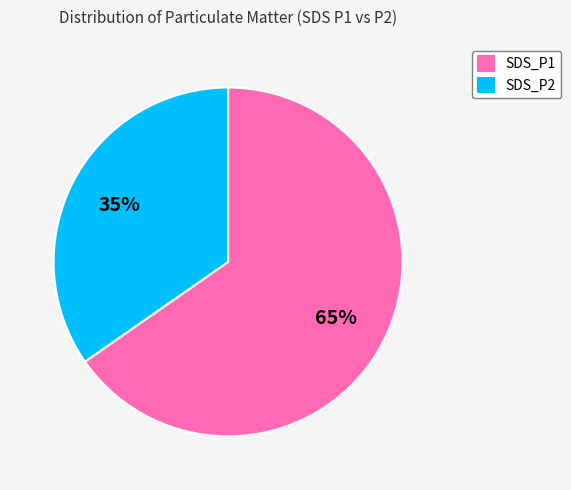

How many segments does this pie chart have?

2